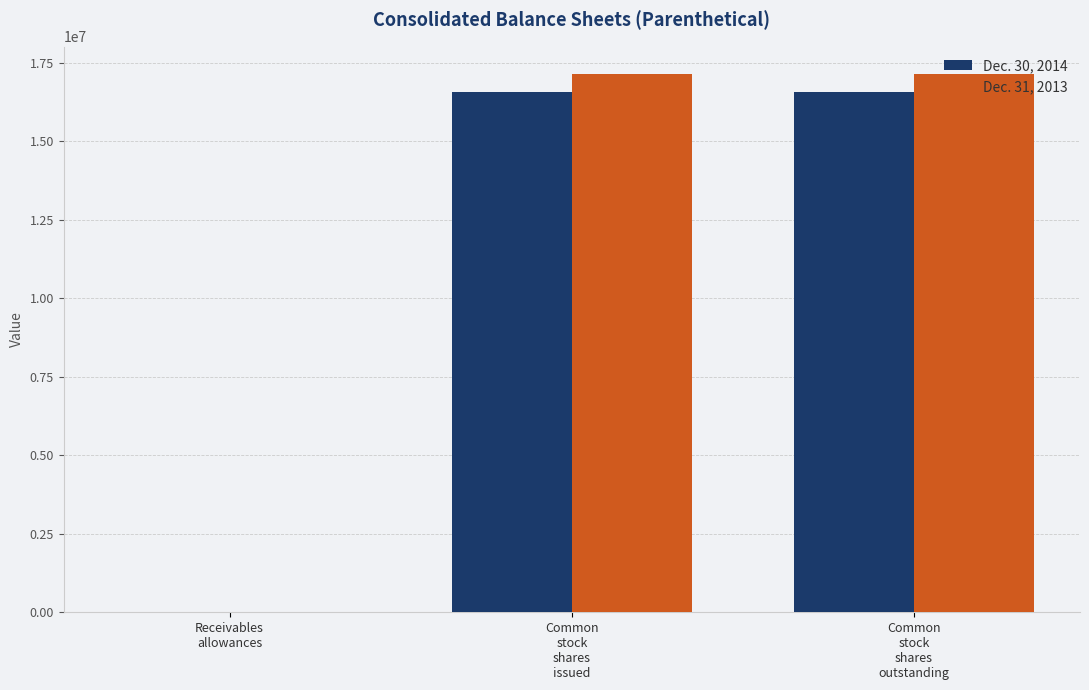

What is the greatest value displayed?

17154655